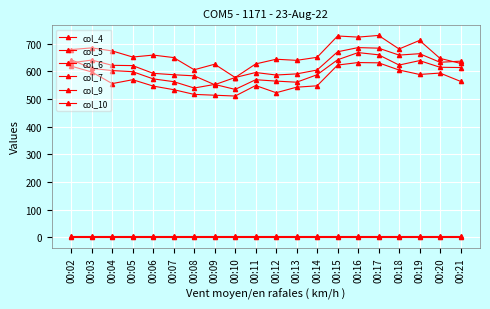

Reading left to right, transcribe all the data shown in this chart.

col_4: 00:02=679	00:03=685	00:04=674	00:05=652	00:06=659	00:07=650	00:08=606	00:09=626	00:10=578	00:11=627	00:12=644	00:13=640	00:14=651	00:15=728	00:16=724	00:17=730	00:18=681	00:19=712	00:20=647	00:21=629
col_5: 00:02=631	00:03=641	00:04=622	00:05=621	00:06=593	00:07=588	00:08=584	00:09=552	00:10=578	00:11=596	00:12=587	00:13=591	00:14=605	00:15=671	00:16=686	00:17=684	00:18=659	00:19=664	00:20=633	00:21=637
col_6: 00:02=642	00:03=611	00:04=603	00:05=599	00:06=573	00:07=563	00:08=540	00:09=553	00:10=535	00:11=570	00:12=565	00:13=561	00:14=588	00:15=642	00:16=668	00:17=660	00:18=623	00:19=639	00:20=615	00:21=614
col_7: 00:02=619	00:03=598	00:04=556	00:05=570	00:06=547	00:07=534	00:08=517	00:09=514	00:10=511	00:11=549	00:12=523	00:13=543	00:14=548	00:15=623	00:16=632	00:17=631	00:18=605	00:19=589	00:20=594	00:21=564
col_9: 00:02=5	00:03=5	00:04=5	00:05=5	00:06=5	00:07=5	00:08=5	00:09=5	00:10=5	00:11=5	00:12=5	00:13=5	00:14=5	00:15=5	00:16=5	00:17=5	00:18=5	00:19=5	00:20=5	00:21=5
col_10: 00:02=0	00:03=0	00:04=0	00:05=0	00:06=0	00:07=0	00:08=0	00:09=0	00:10=0	00:11=0	00:12=0	00:13=0	00:14=0	00:15=0	00:16=0	00:17=0	00:18=0	00:19=0	00:20=0	00:21=0